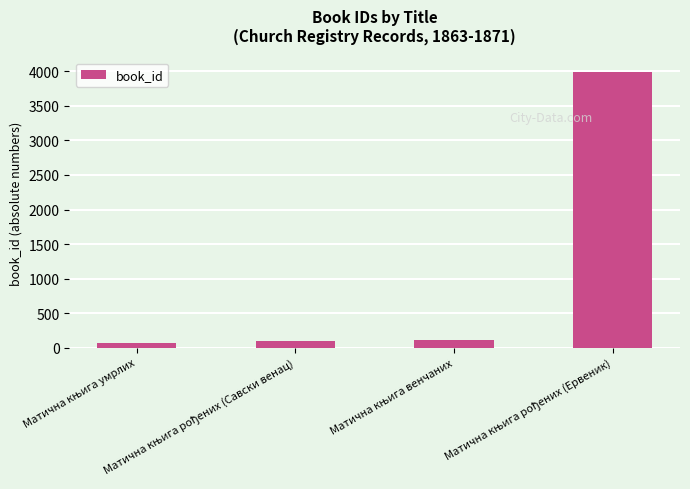

What is the difference between the maximum and minimum values?

3919